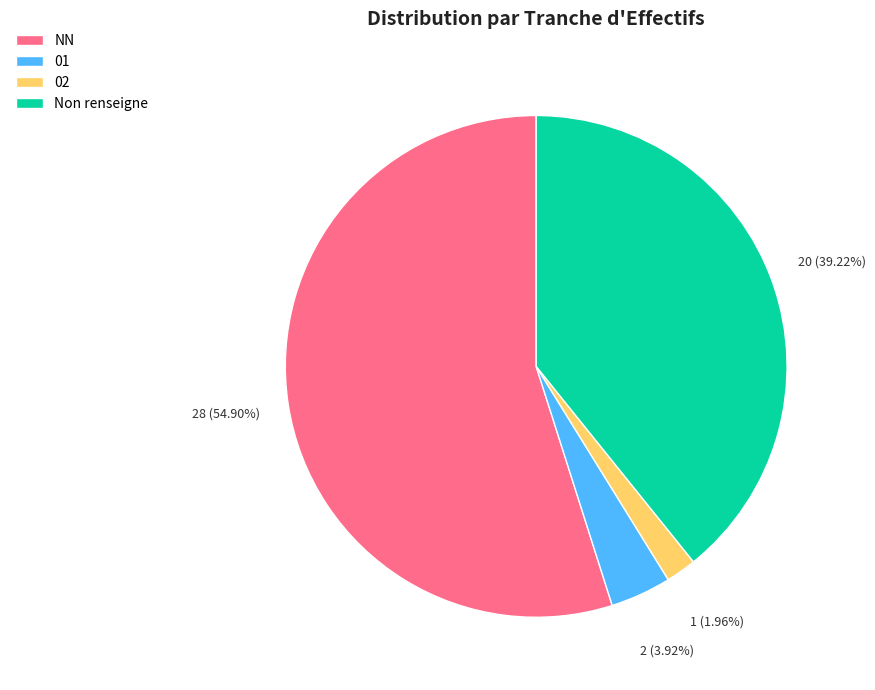

Is the sum of 02 and 01 greater than half?

No